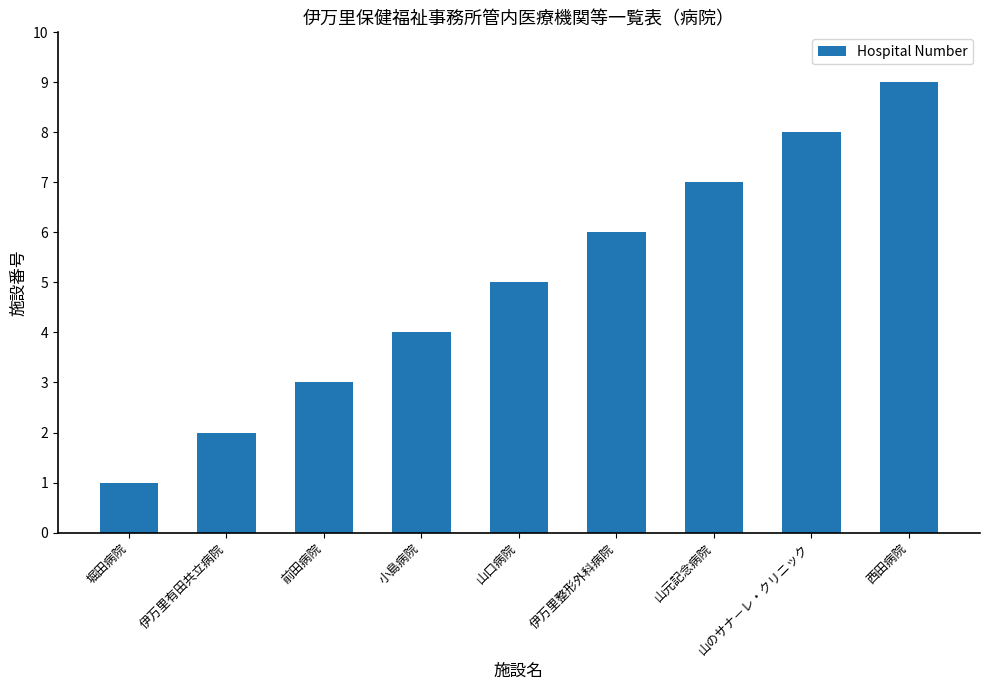

How many values are below 5?

4